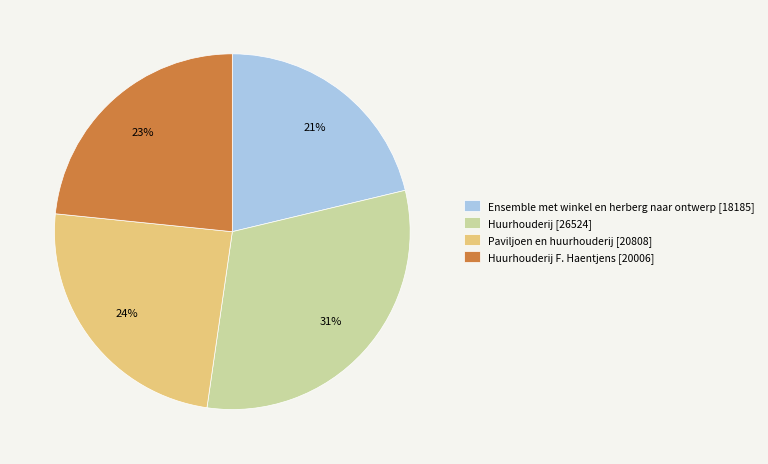

Is it true that Ensemble met winkel en herberg naar ontwerp [18185] is 21% of the pie?

True